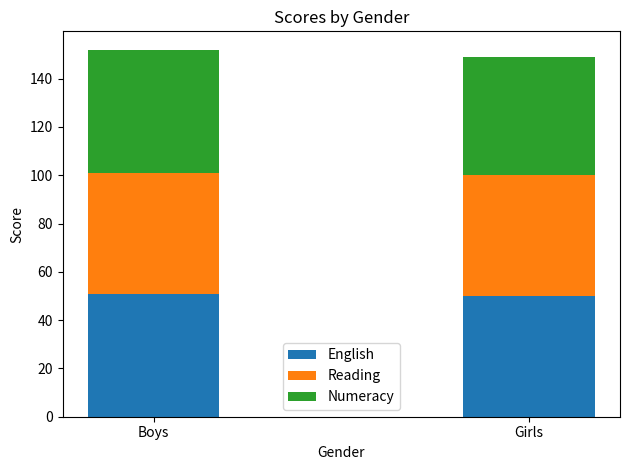

What is the highest value of the English series?

51